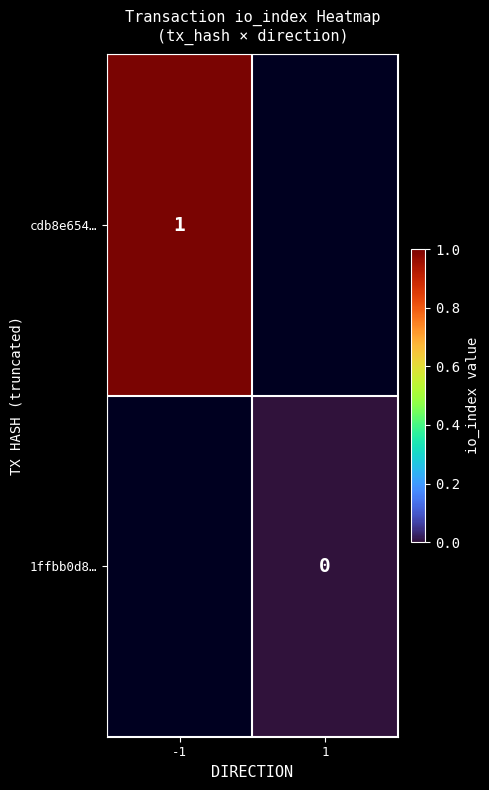

True or false: cdb8e654… has a value of 1 at -1.

True